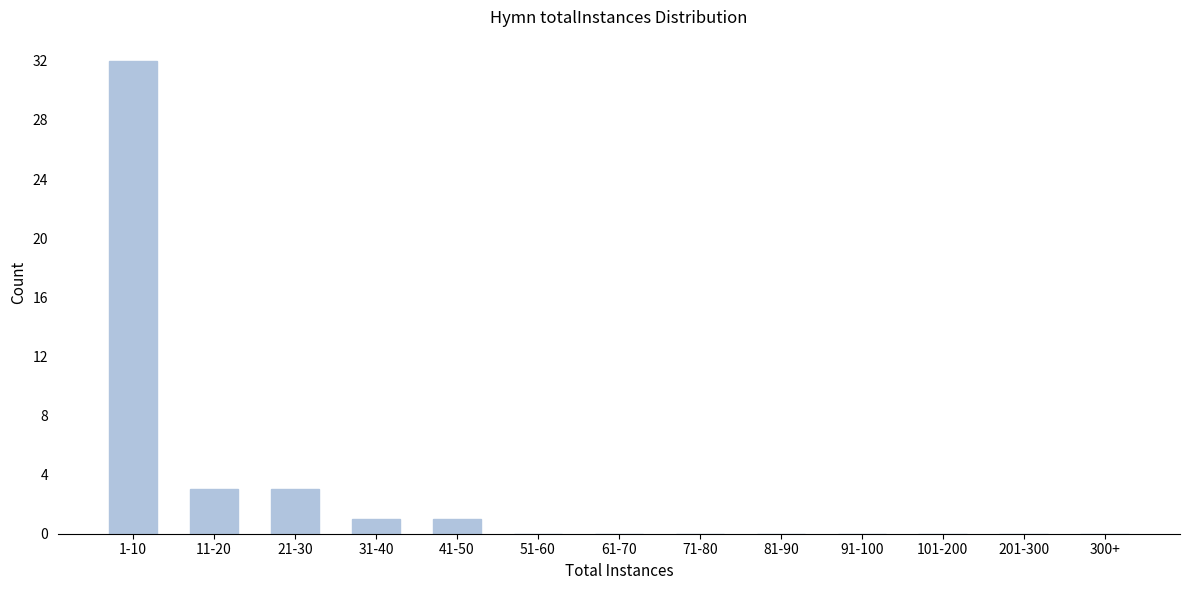

Reading left to right, list all the values displayed in this chart.

1-10=32	11-20=3	21-30=3	31-40=1	41-50=1	51-60=0	61-70=0	71-80=0	81-90=0	91-100=0	101-200=0	201-300=0	300+=0